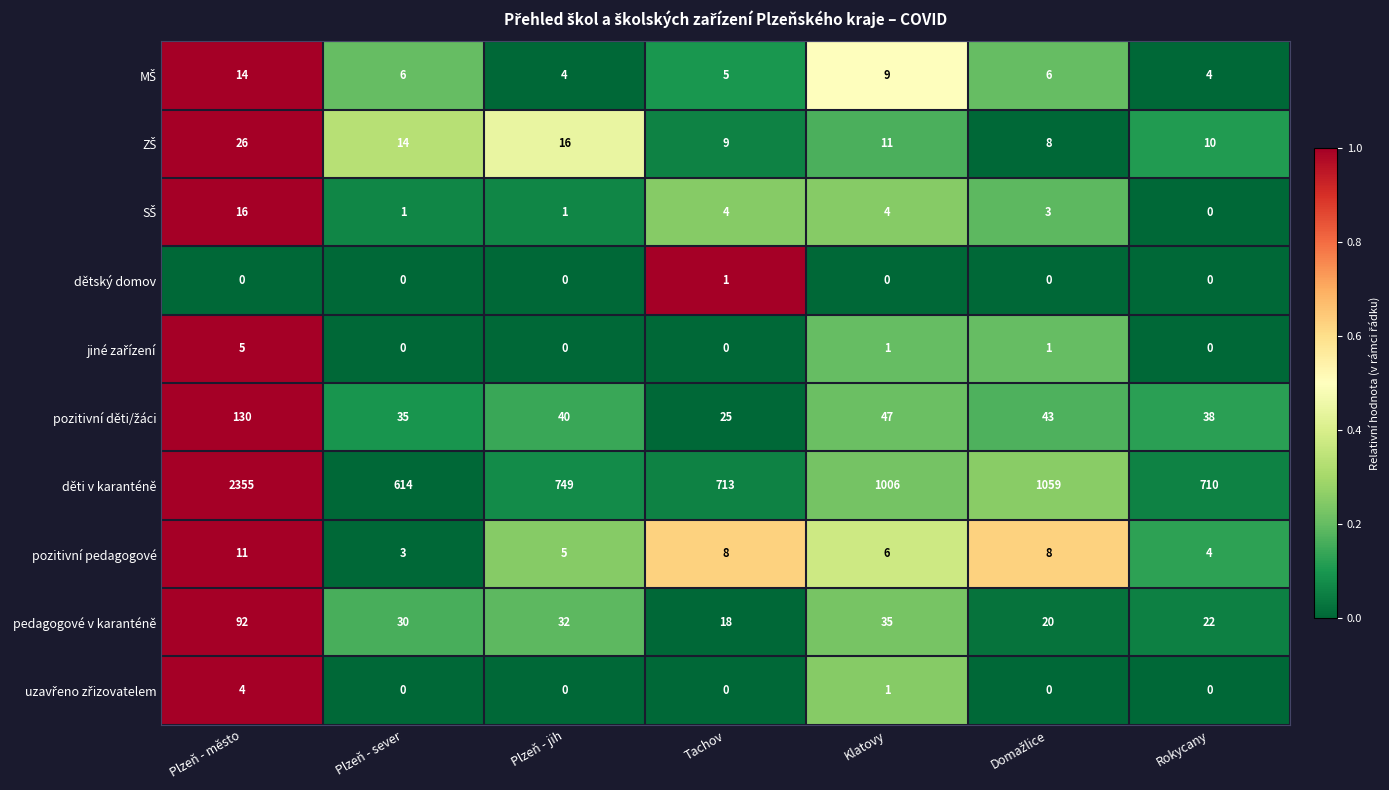

What is the minimum value for pozitivní pedagogové?

3